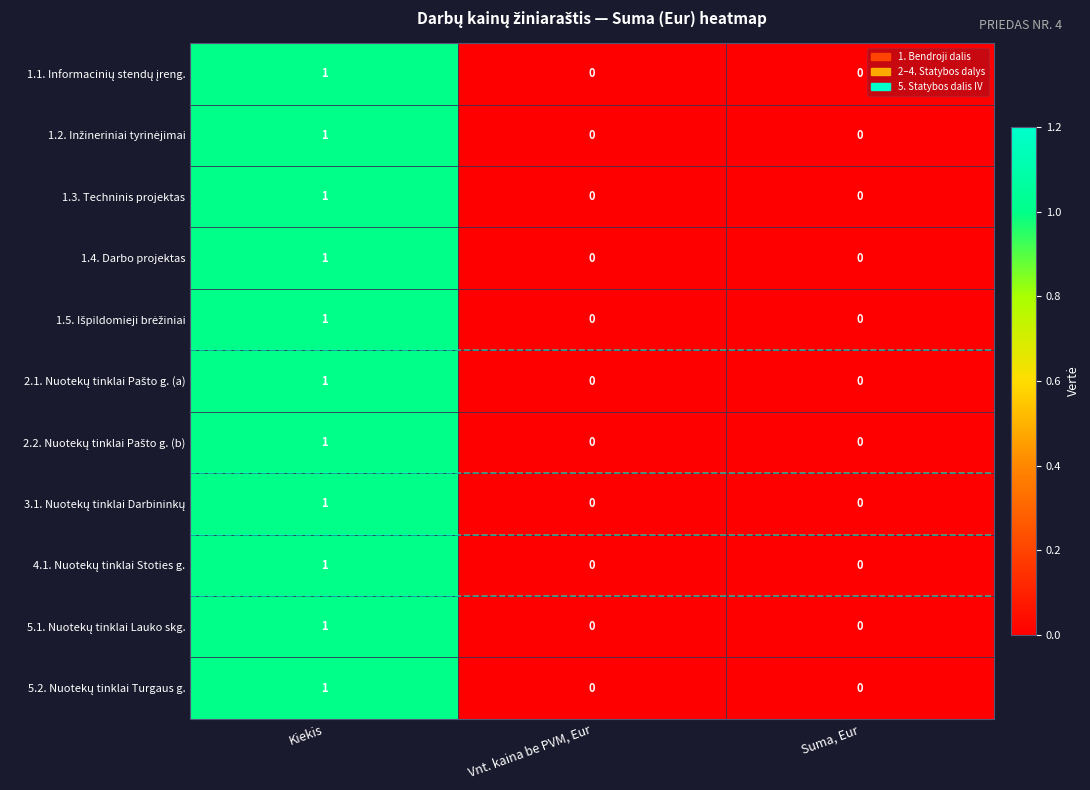

At which category does the chart reach its peak across all series?

Kiekis